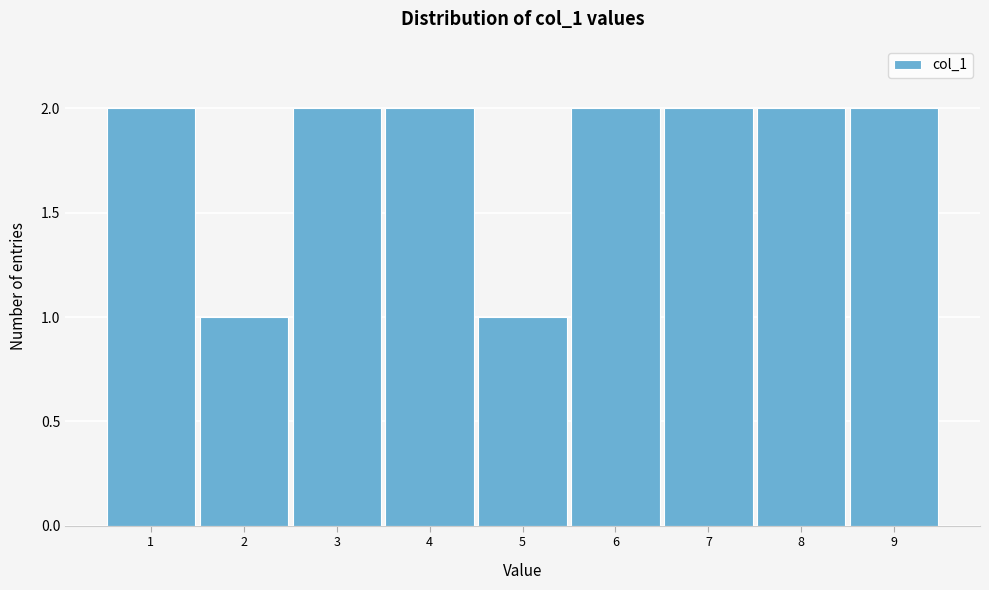

Reading left to right, transcribe this chart: for each bar, give the range it covers on the x-axis and its height. The values are not printed on the chart, so give them approximately, as read against the axis.

0.5 to 1.5: 2
1.5 to 2.5: 1
2.5 to 3.5: 2
3.5 to 4.5: 2
4.5 to 5.5: 1
5.5 to 6.5: 2
6.5 to 7.5: 2
7.5 to 8.5: 2
8.5 to 9.5: 2